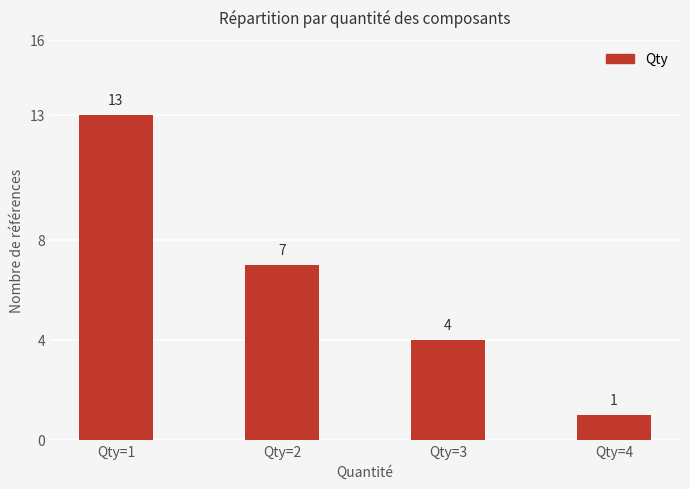

True or false: the data shows 2 at Qty=4.

False